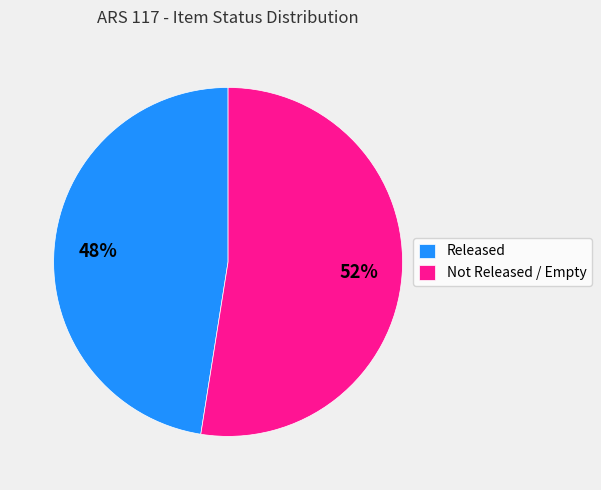

Is it true that Released is 70% of the pie?

False